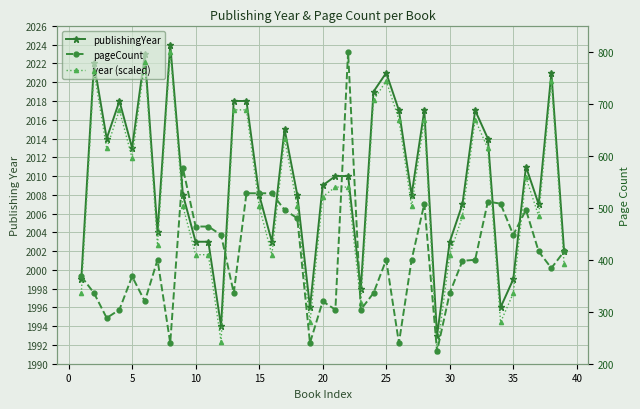

What is the minimum value for year (scaled)?

224.0